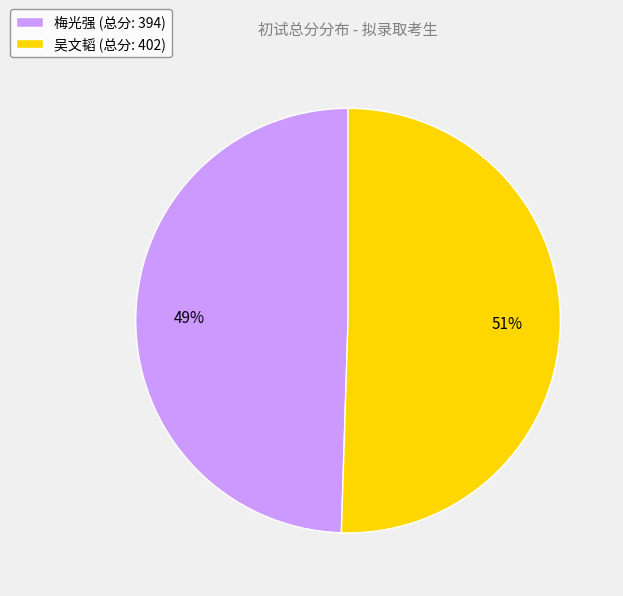

Is it true that 吴文韬 is 51% of the pie?

True